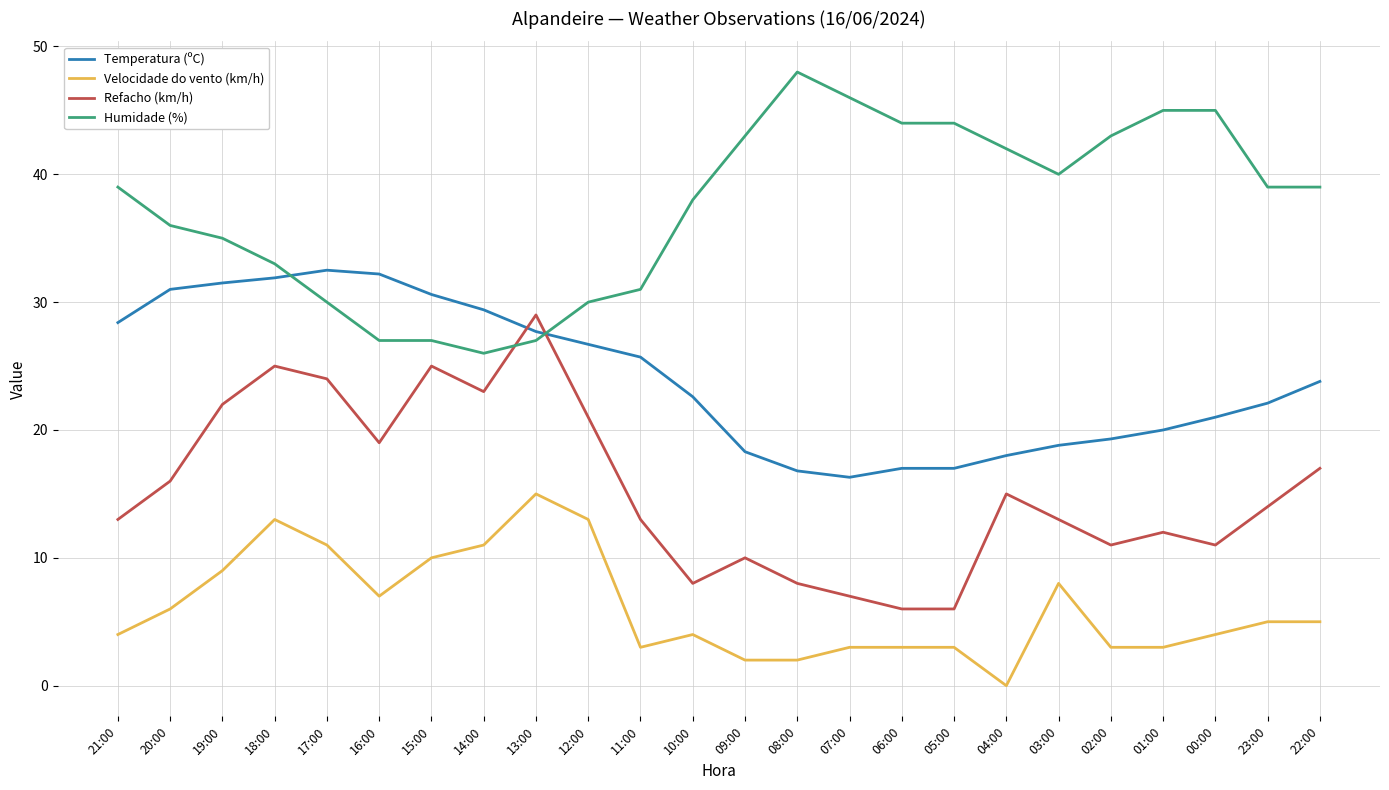

Is the value of Refacho (km/h) at 14:00 greater than the value of Velocidade do vento (km/h) at 11:00?

Yes